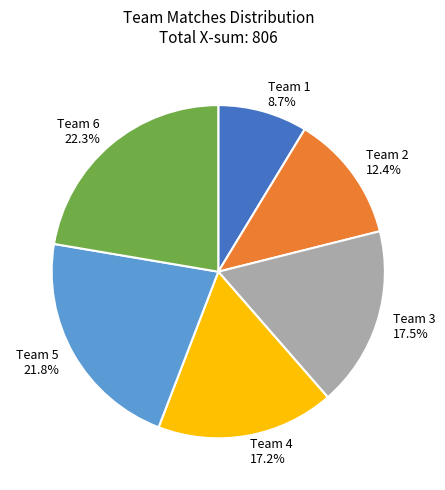

Combined, what portion of the pie is Team 2 and Team 1?

21.1%